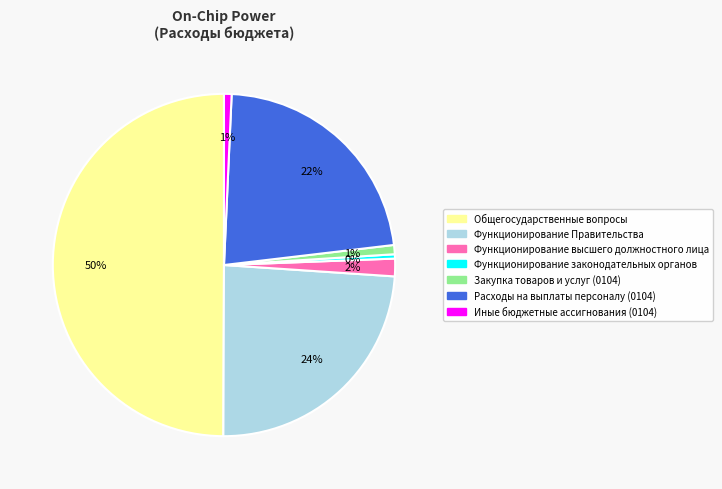

The Общегосударственные вопросы slice represents 59% of the pie. True or false?

False